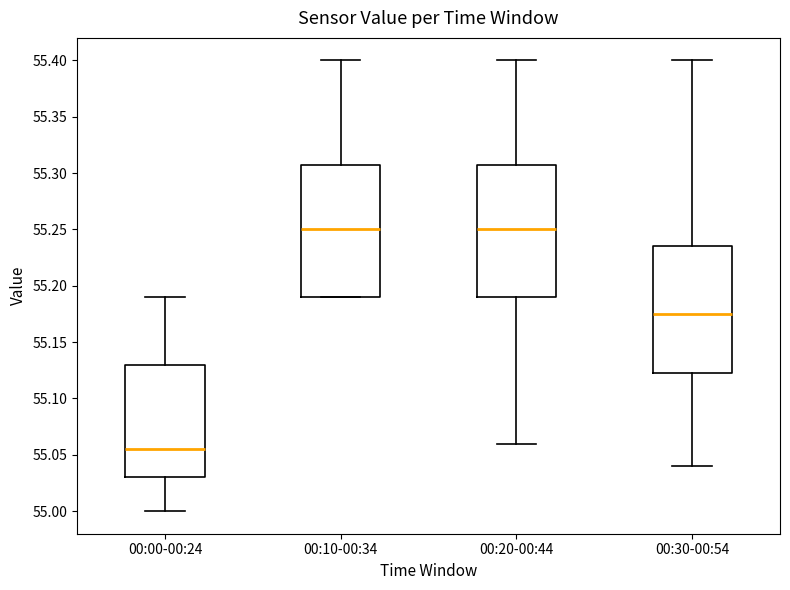

Where does the upper whisker of the box for 00:00-00:24 end on the y-axis? The values are not printed on the chart, so give them approximately, as read against the axis.

55.190